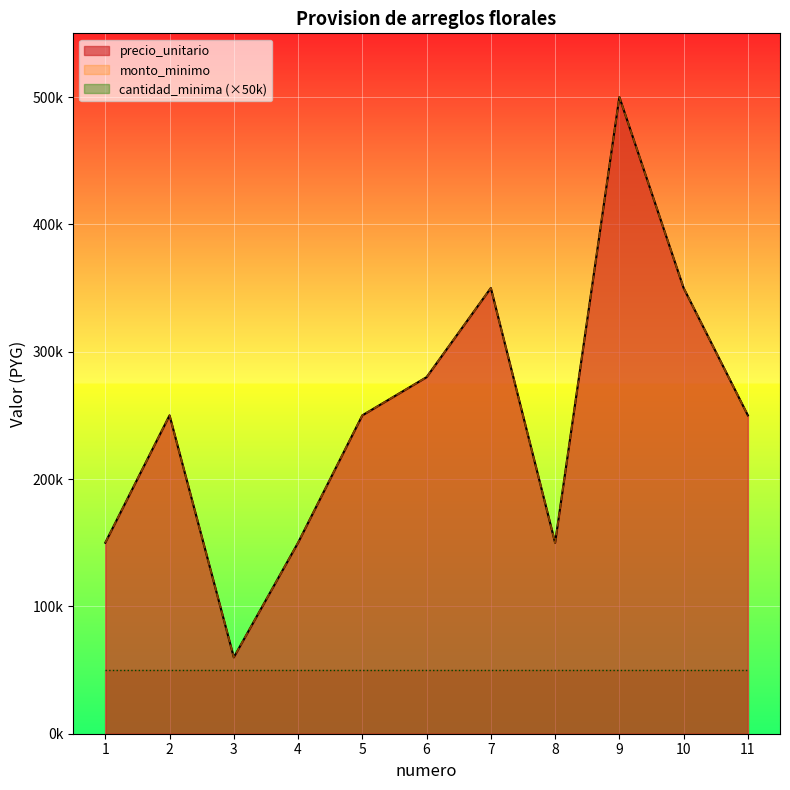

The value of monto_minimo at 7 is 350000. True or false?

True